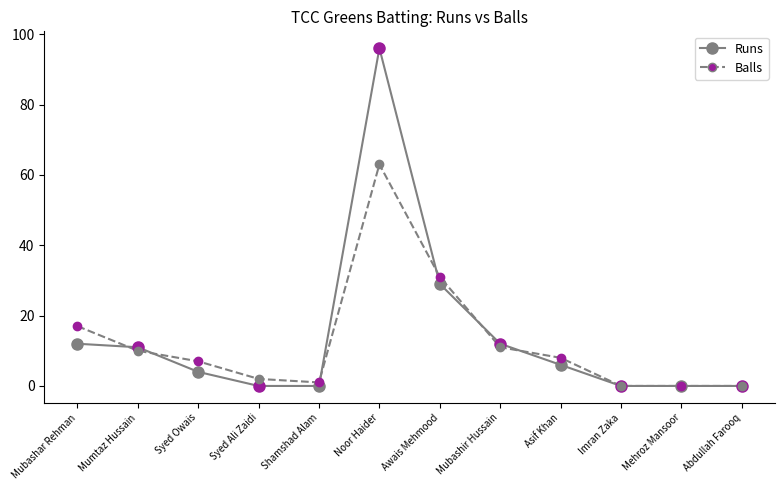

Where does the Runs series first go above 6?

Mubashar Rehman